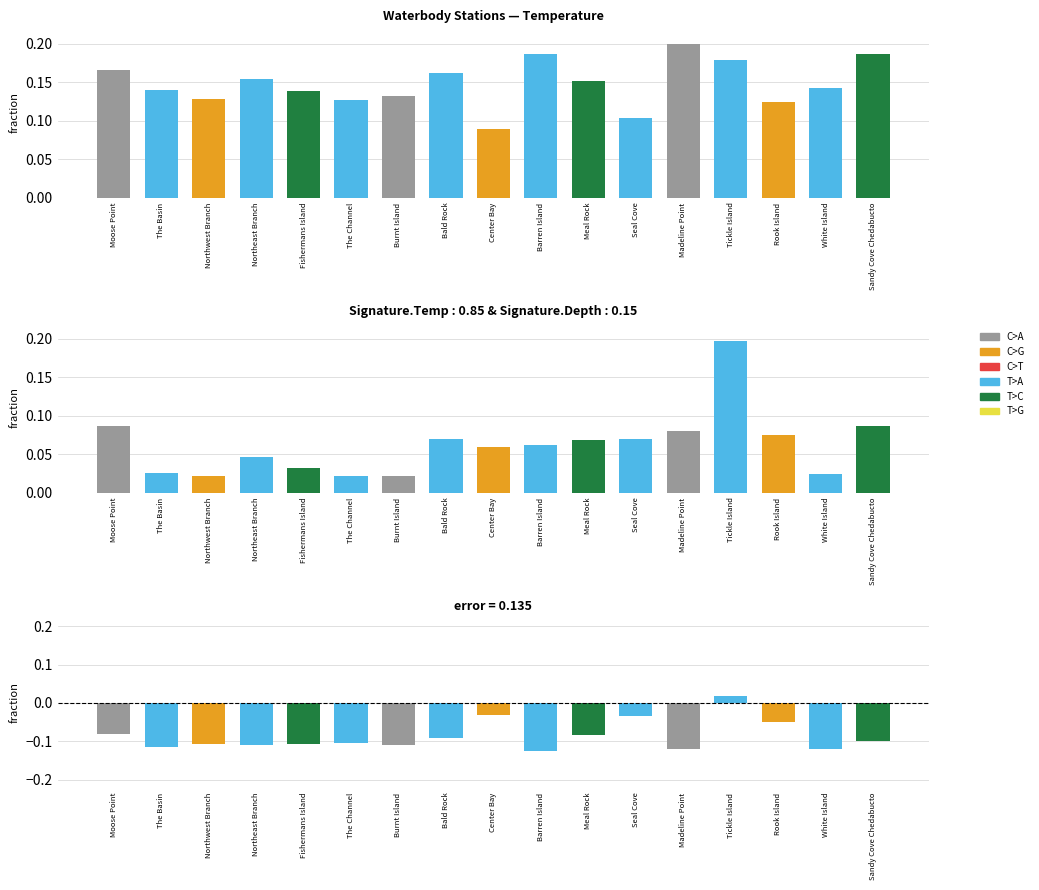

What is the label of the 17th bar from the left?

Sandy Cove Chedabucto